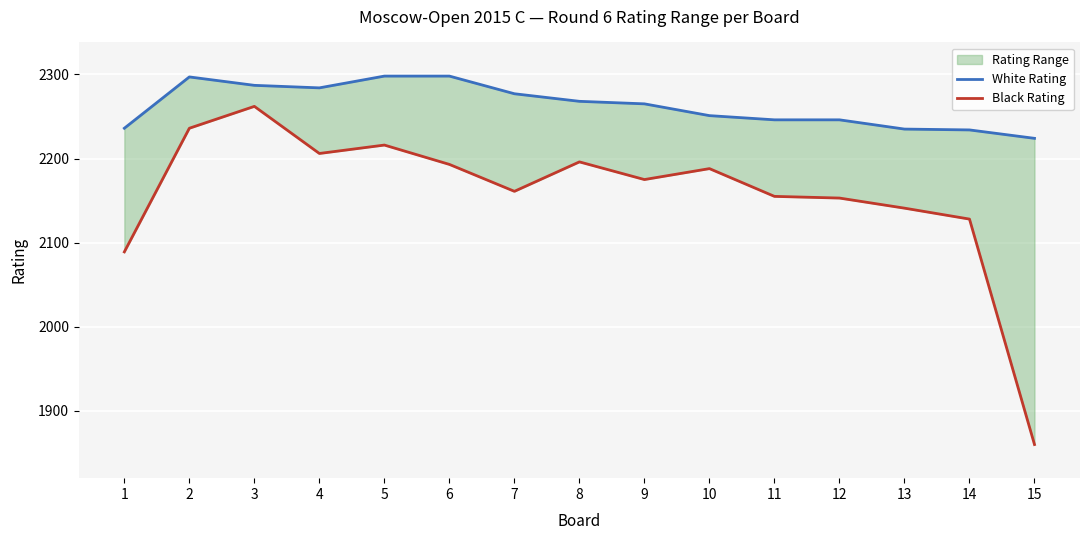

Which series has the widest spread of values?

Black Rating